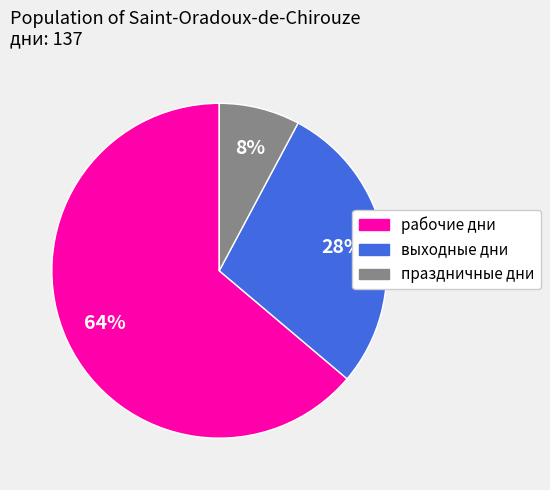

Rank the categories by value from lowest to highest.

праздничные дни, выходные дни, рабочие дни